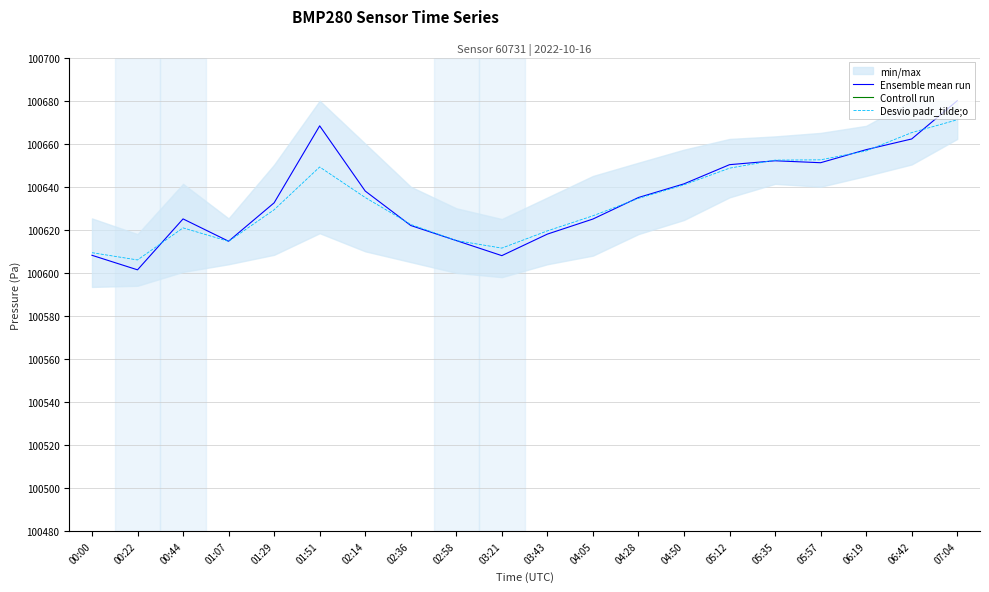

What position from the right is 04:50?

7